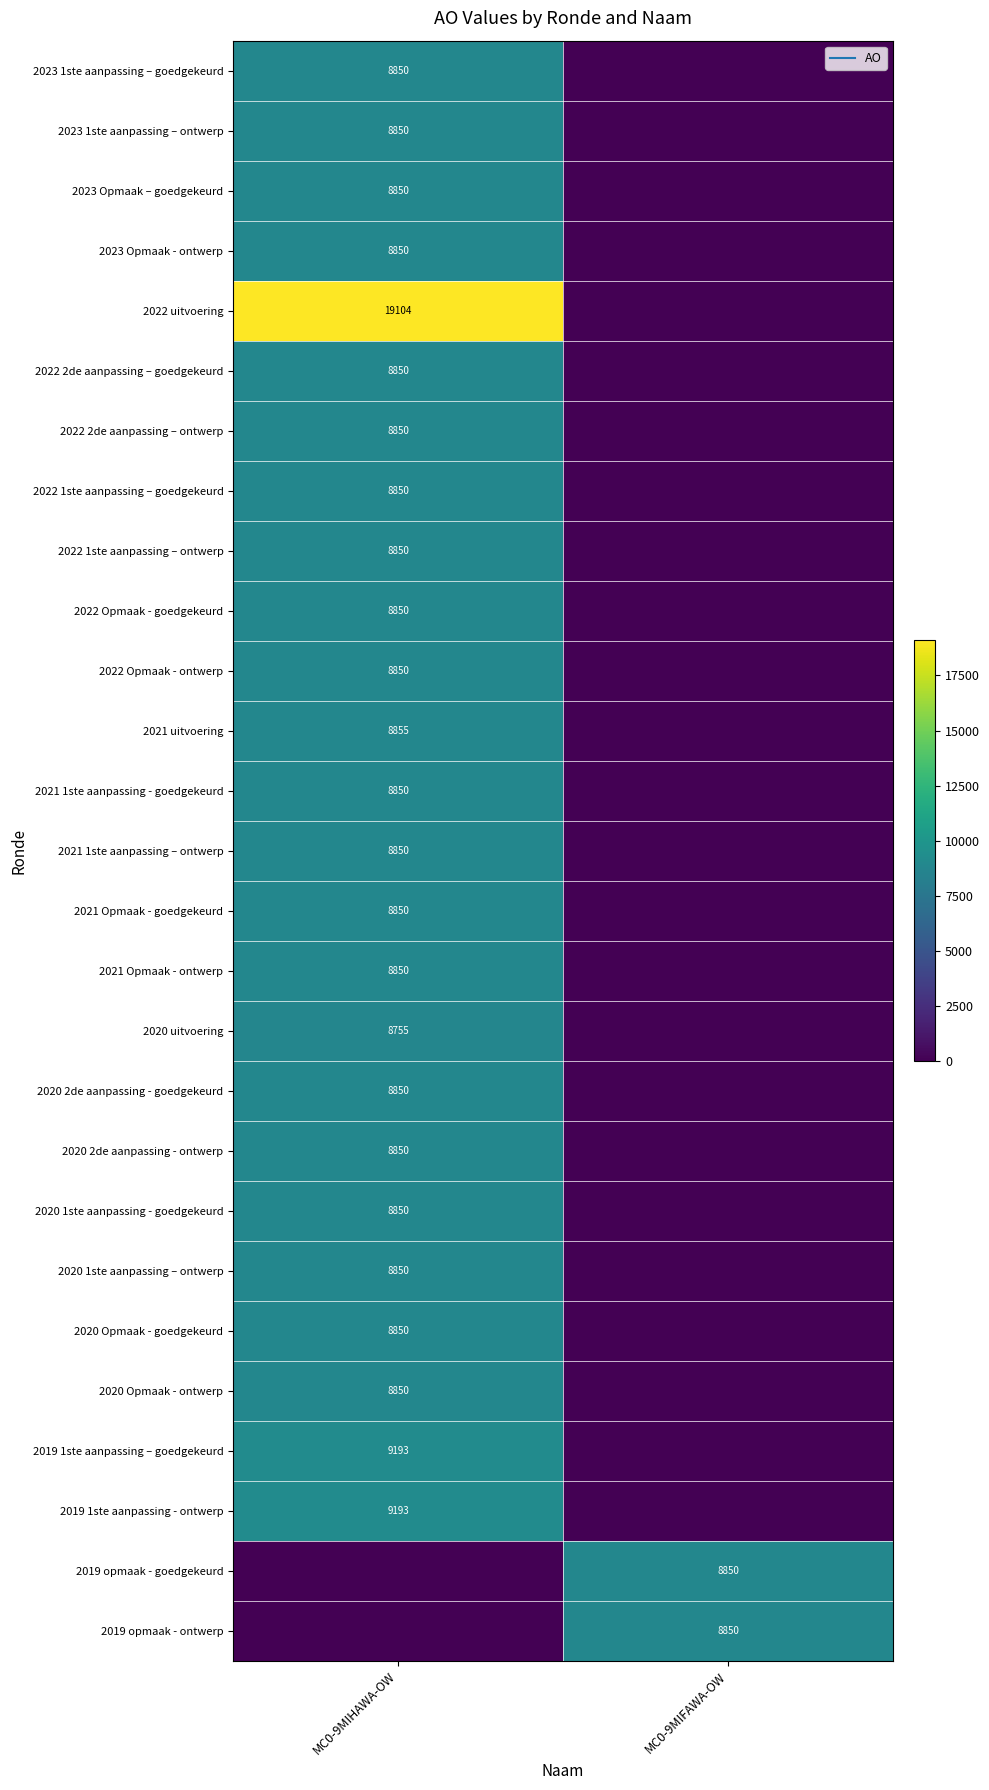

What is the difference between the highest and lowest values at MC0-9MIFAWA-OW?

8850